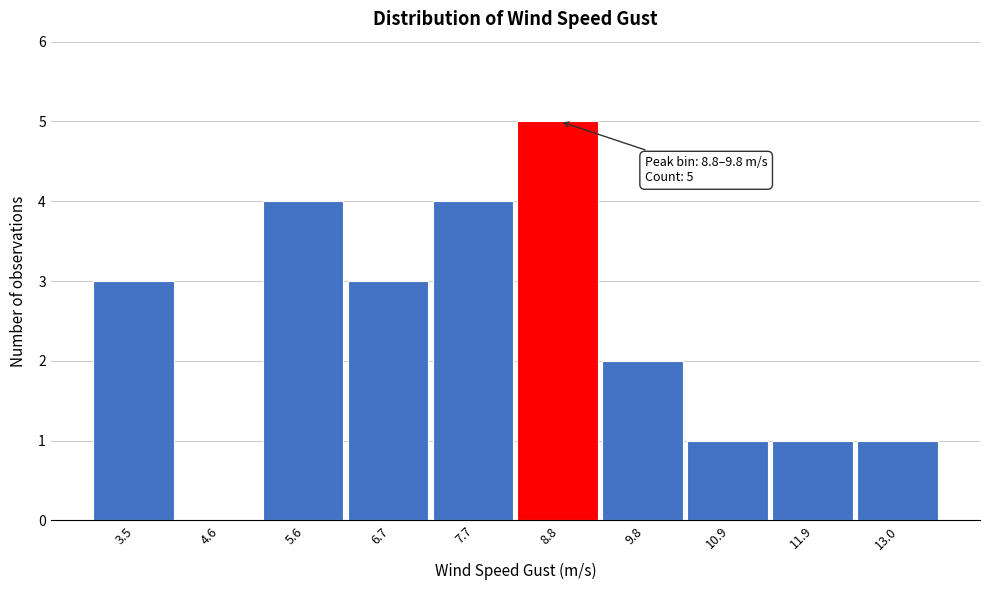

Reading right to left, list all the values displayed in this chart.

13.0=1	11.9=1	10.9=1	9.8=2	8.8=5	7.7=4	6.7=3	5.6=4	4.6=0	3.5=3